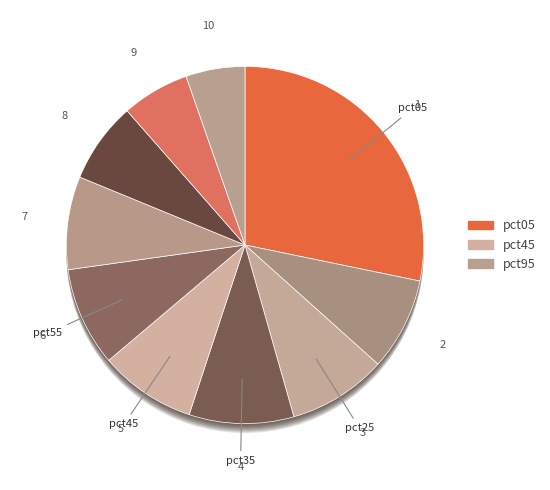

Which category has the smallest portion of the pie?

pct95